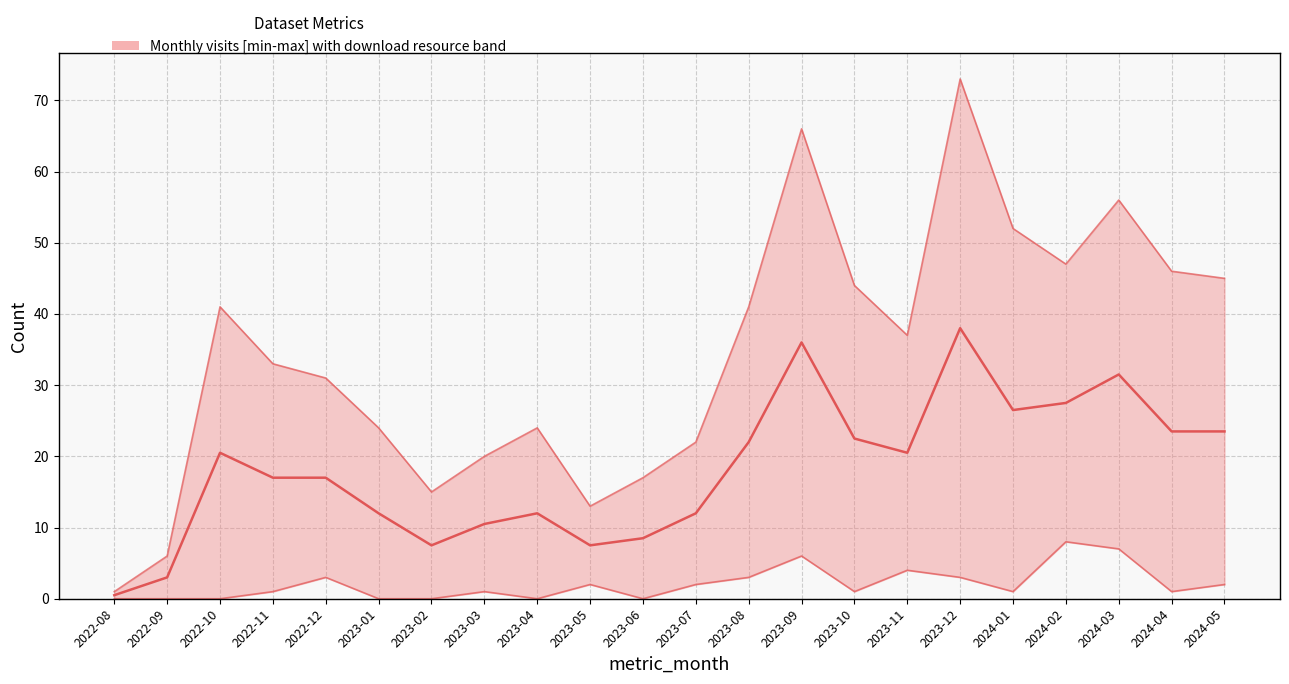

What is the difference between the second highest and minimum values?

35.5